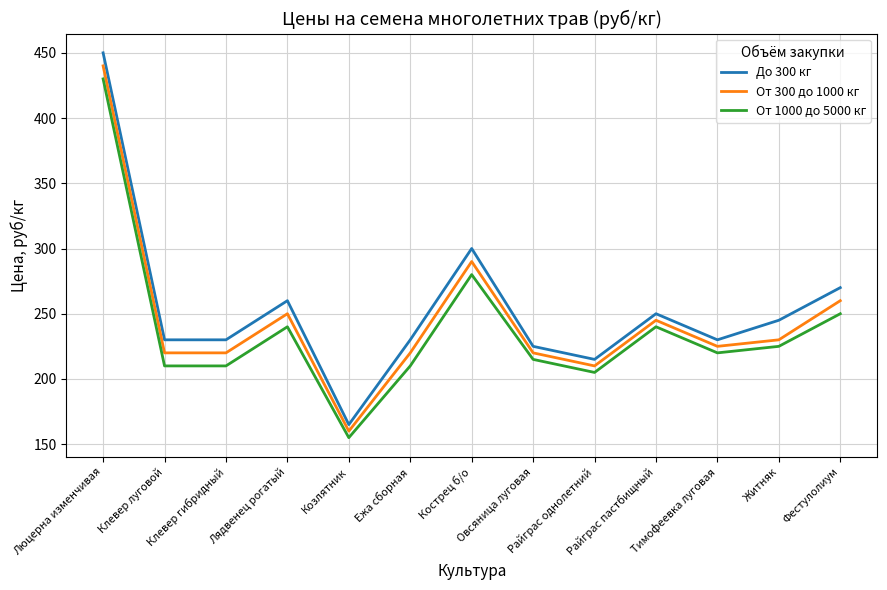

What is the highest value of the От 1000 до 5000 кг series?

430